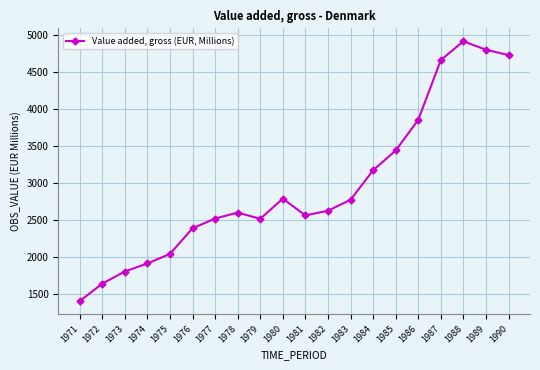

What is the smallest value displayed?

1407.3